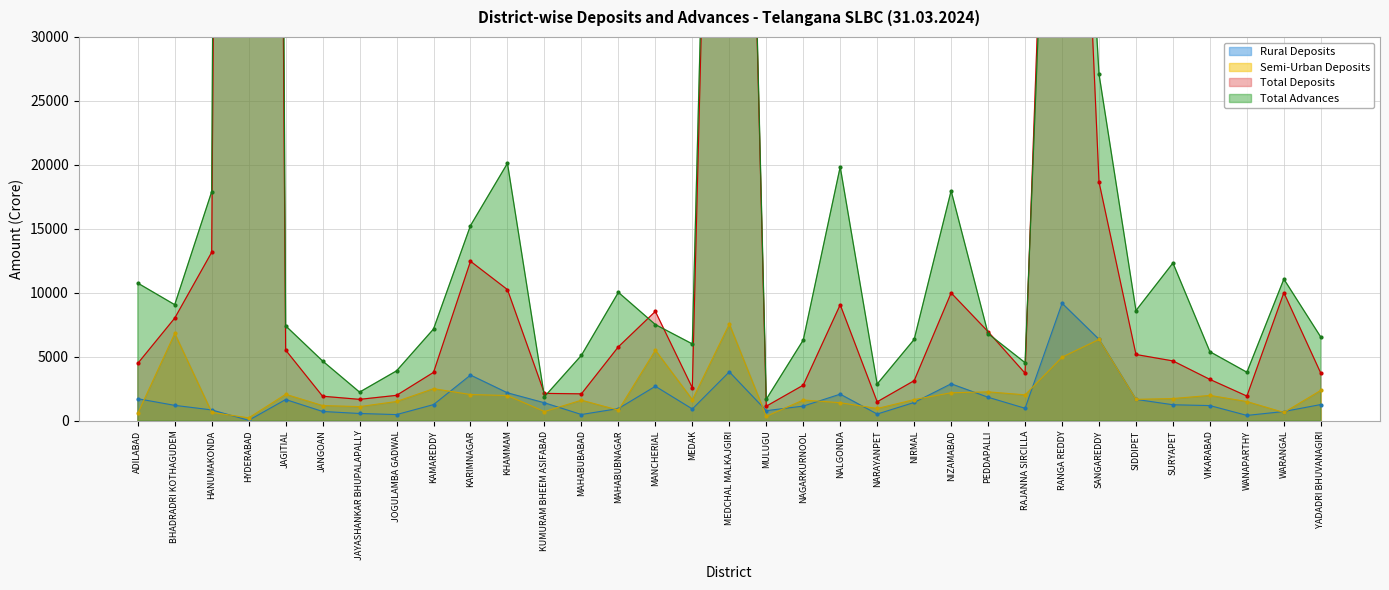

At which label does Rural Deposits reach its minimum?

HYDERABAD